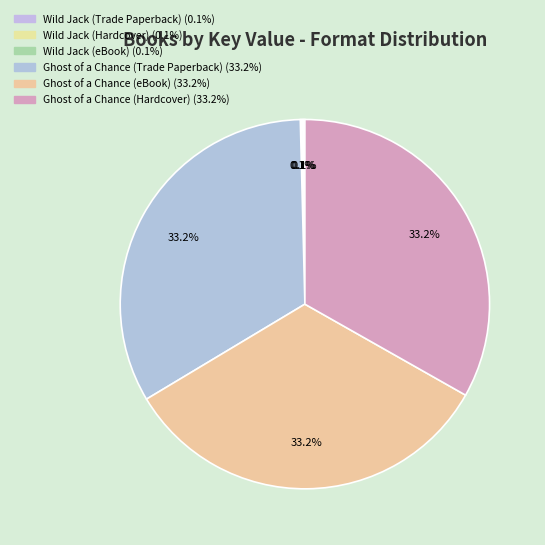

What is the smallest slice in the pie chart?

Wild Jack (Trade Paperback)